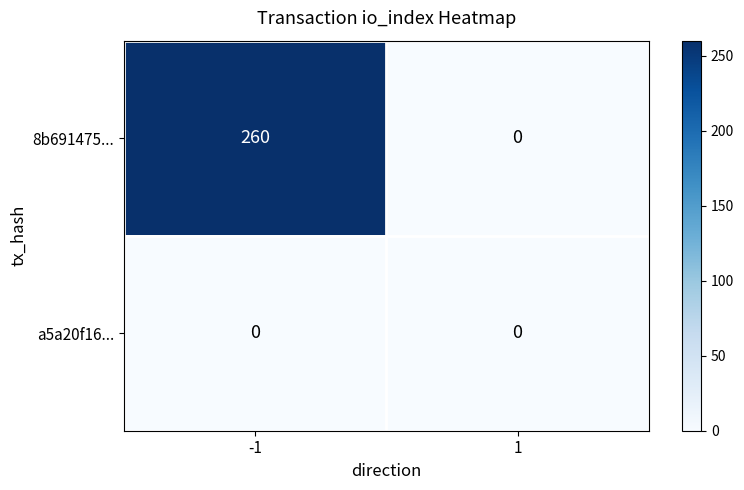

Is it true that 8b691475... equals 0 at 1?

True